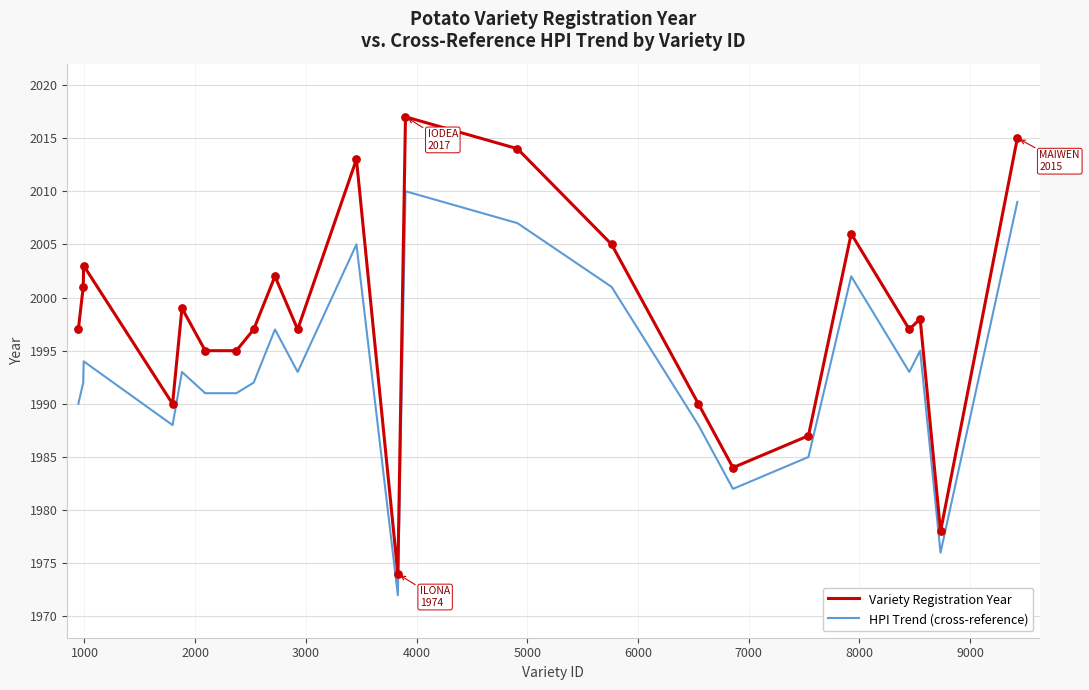

Which series has the largest total across all categories?

Variety Registration Year